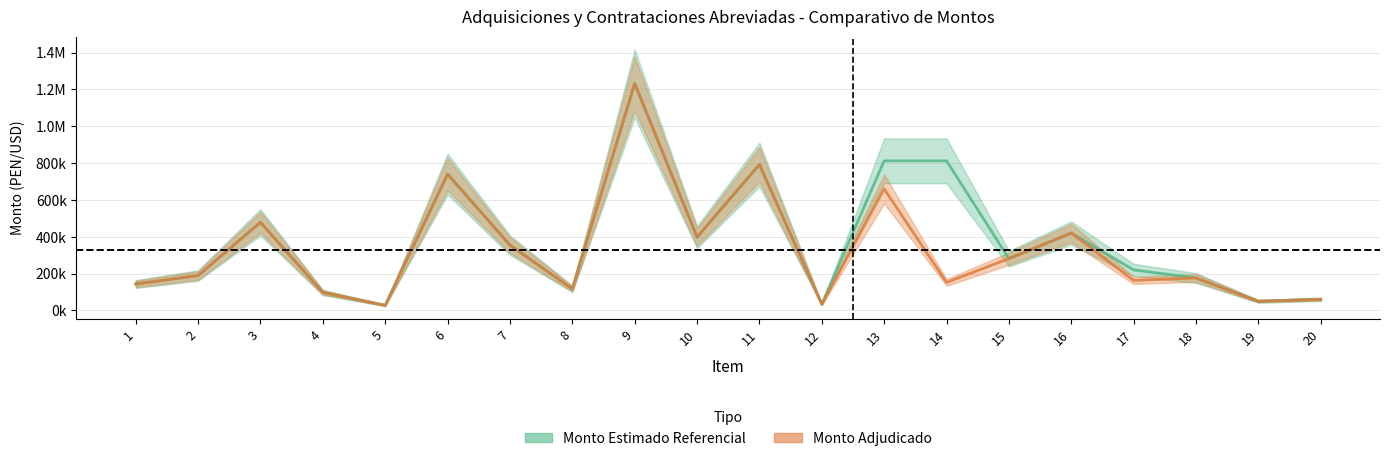

Where is Monto Adjudicado nearest to the value 629938?

13